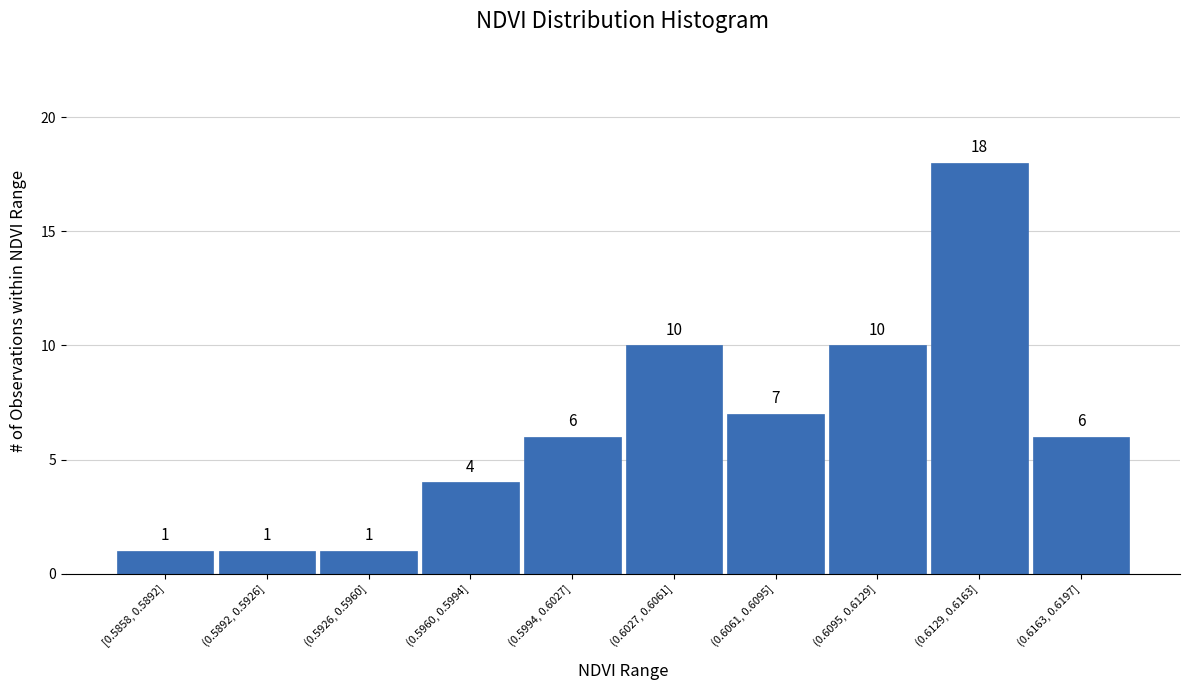

Reading left to right, transcribe all the data shown in this chart.

[0.5858, 0.5892]=1	(0.5892, 0.5926]=1	(0.5926, 0.5960]=1	(0.5960, 0.5994]=4	(0.5994, 0.6027]=6	(0.6027, 0.6061]=10	(0.6061, 0.6095]=7	(0.6095, 0.6129]=10	(0.6129, 0.6163]=18	(0.6163, 0.6197]=6